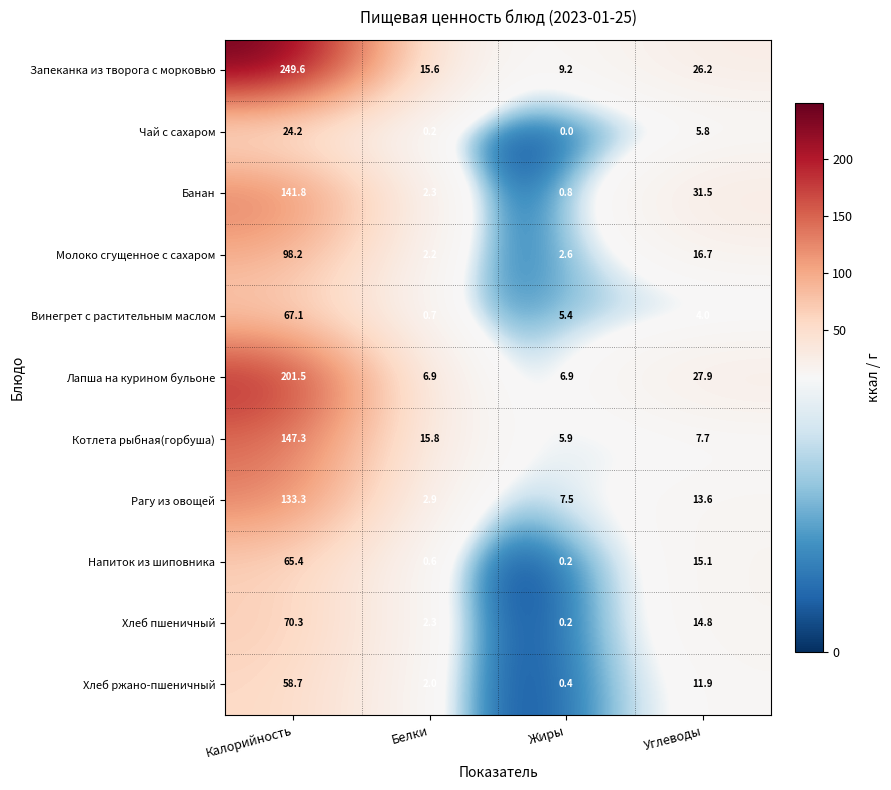

What is the total value across all series at Углеводы?

175.2